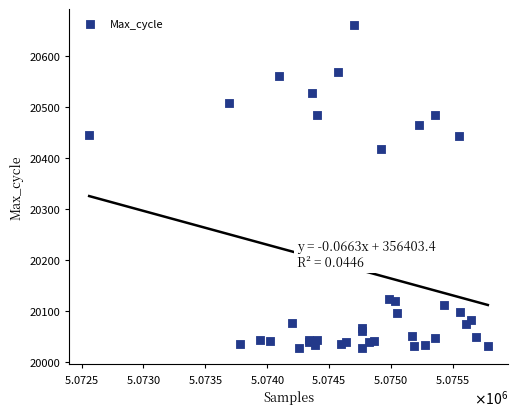

What Y value in the scatter plot is closest to 20344?

20418